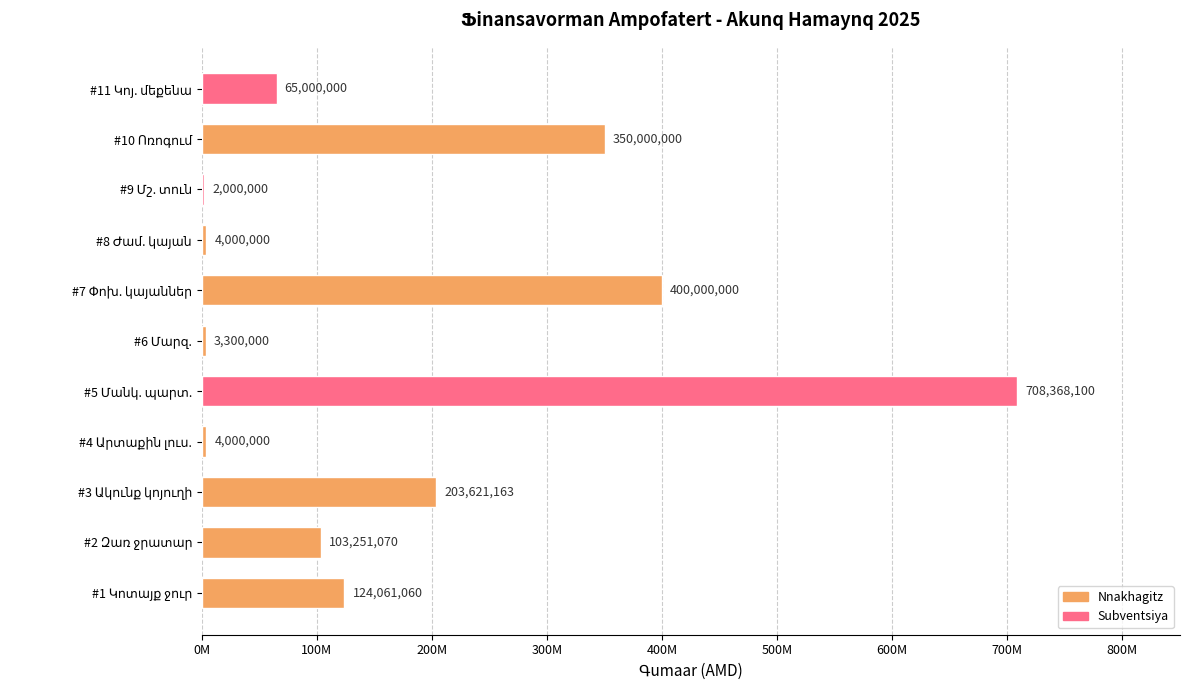

Are the bars horizontal?

Yes